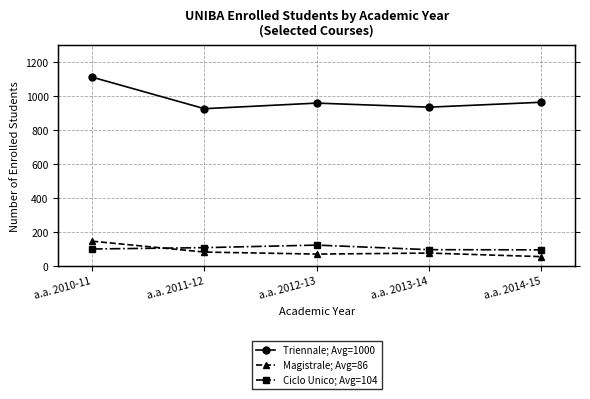

At which category does the chart reach its minimum across all series?

a.a. 2014-15